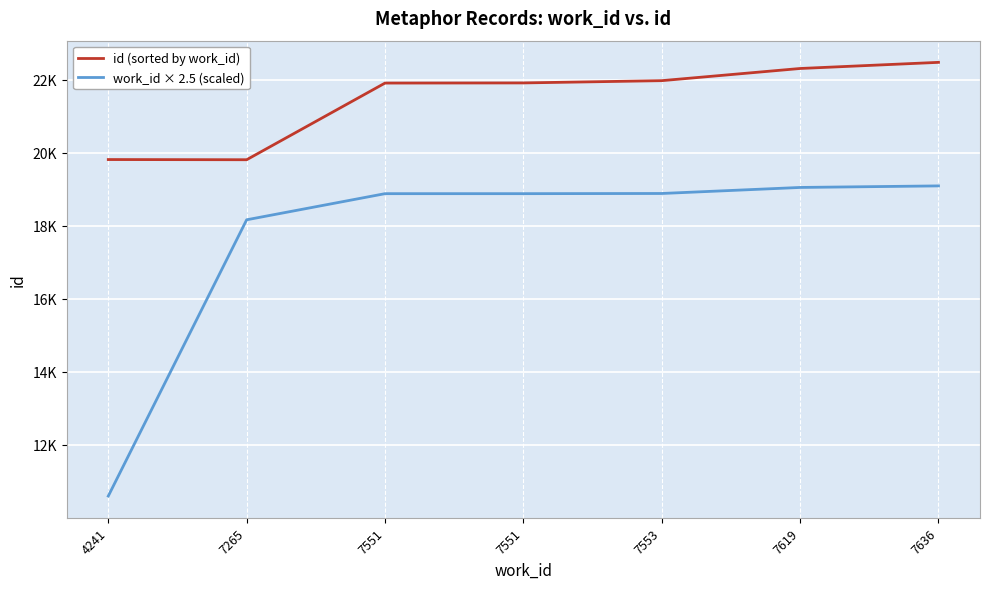

At which label is id (sorted by work_id) closest to 21138?

7551